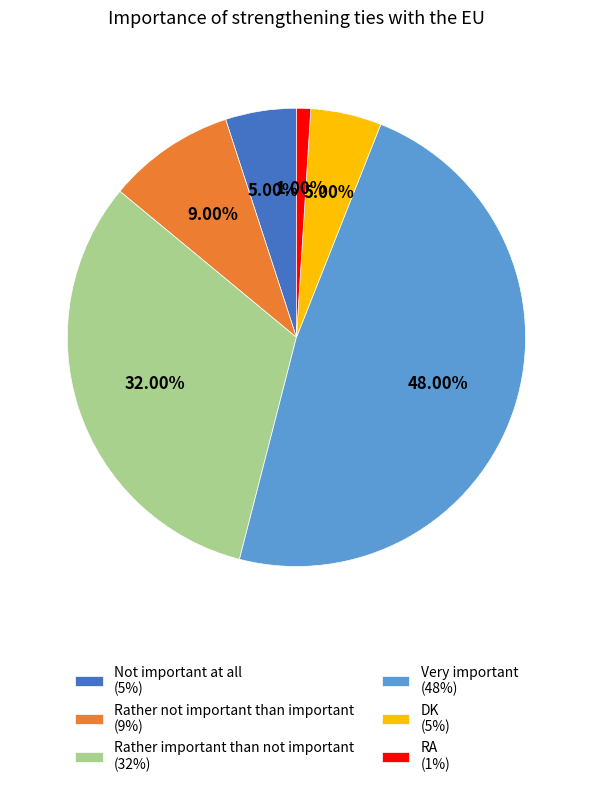

To the nearest percent, what is the average slice percentage?

17%